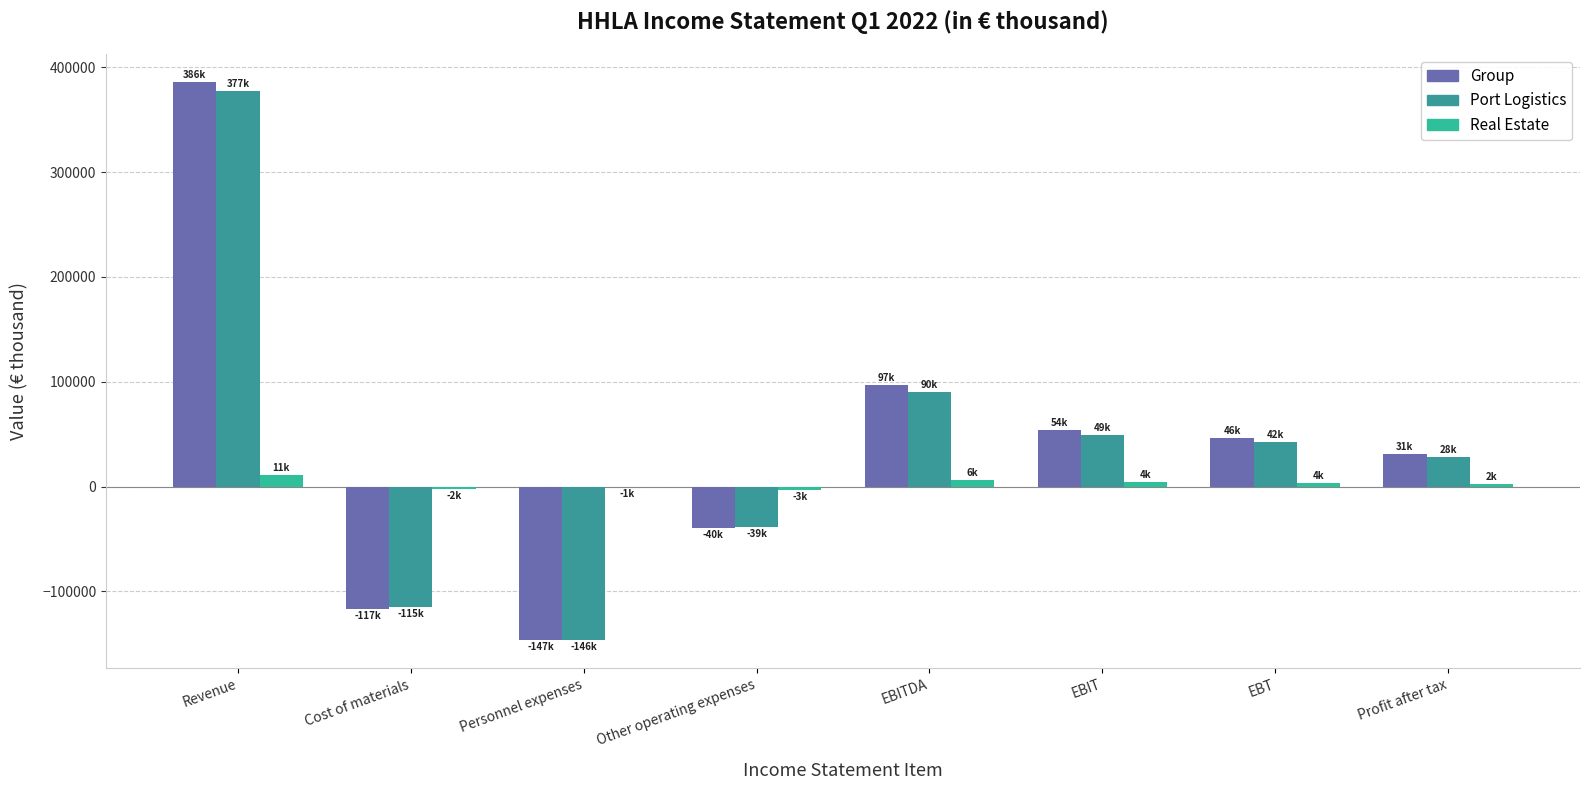

How many distinct data groups are displayed?

3